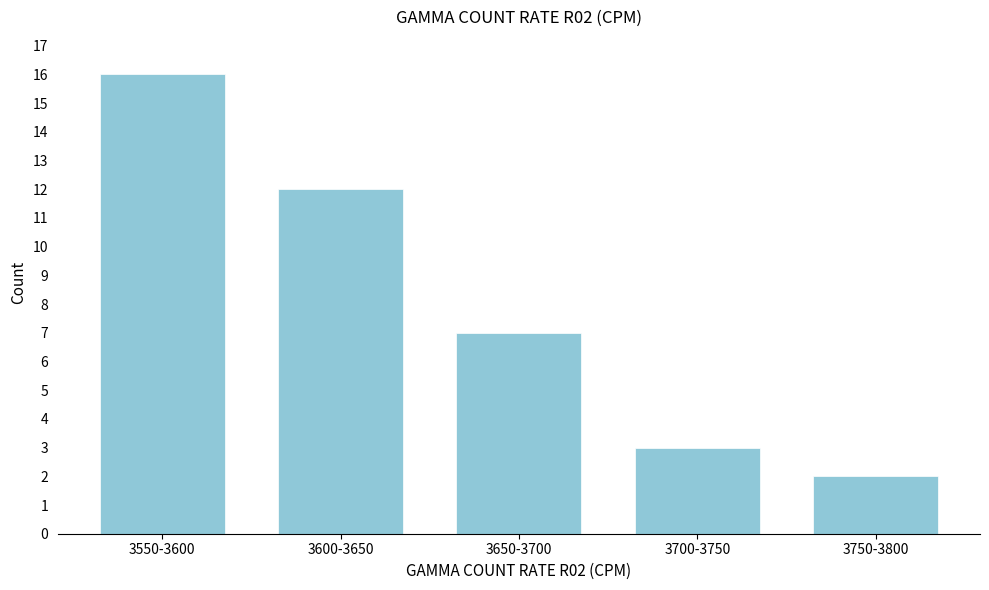

Reading left to right, extract all data points from this chart.

3550-3600=16	3600-3650=12	3650-3700=7	3700-3750=3	3750-3800=2